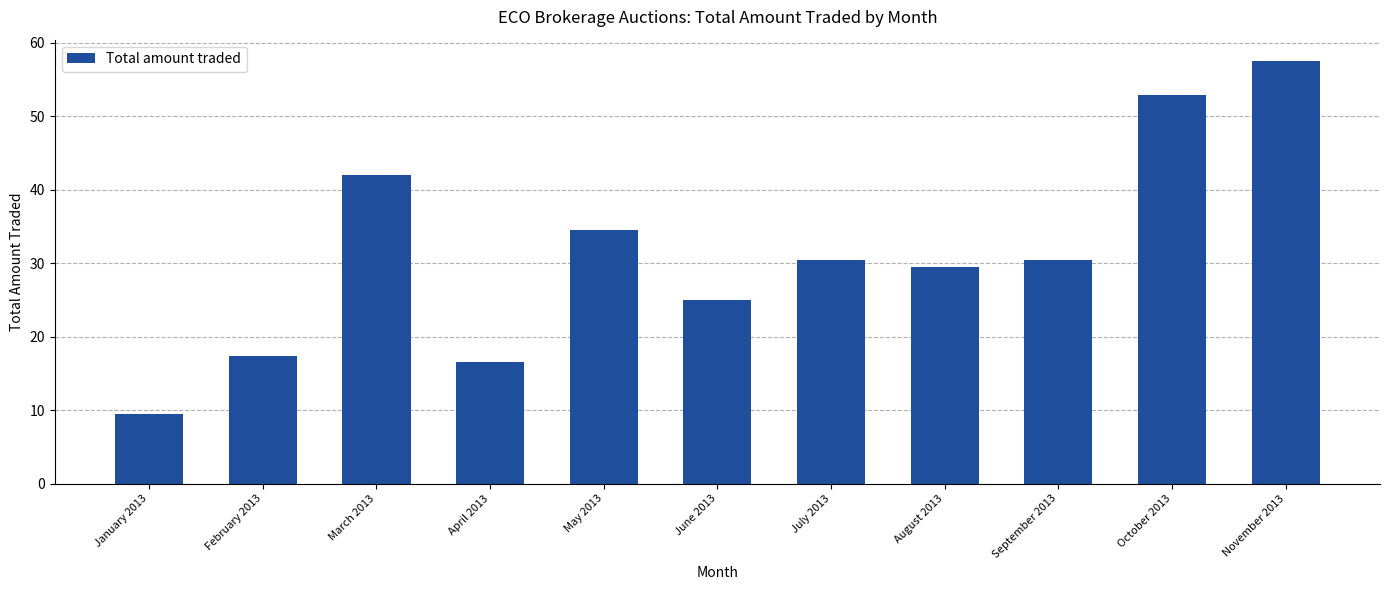

Which category has the lowest value across all series?

January 2013